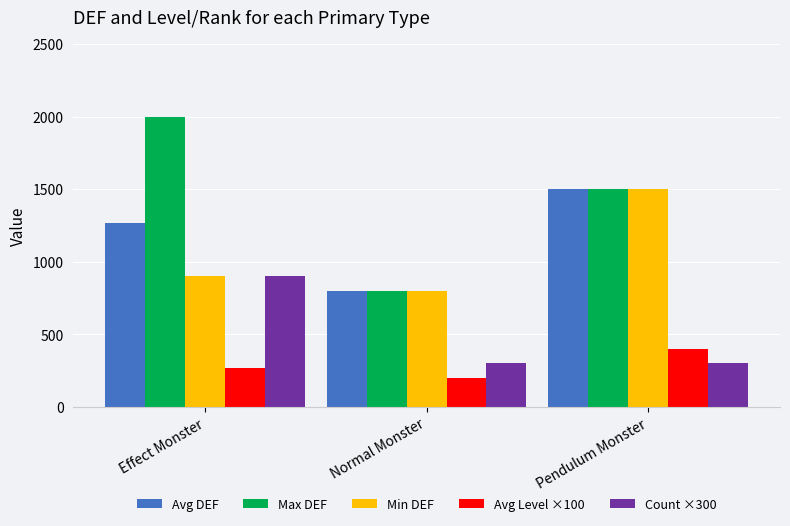

At which category does the chart reach its peak across all series?

Effect Monster